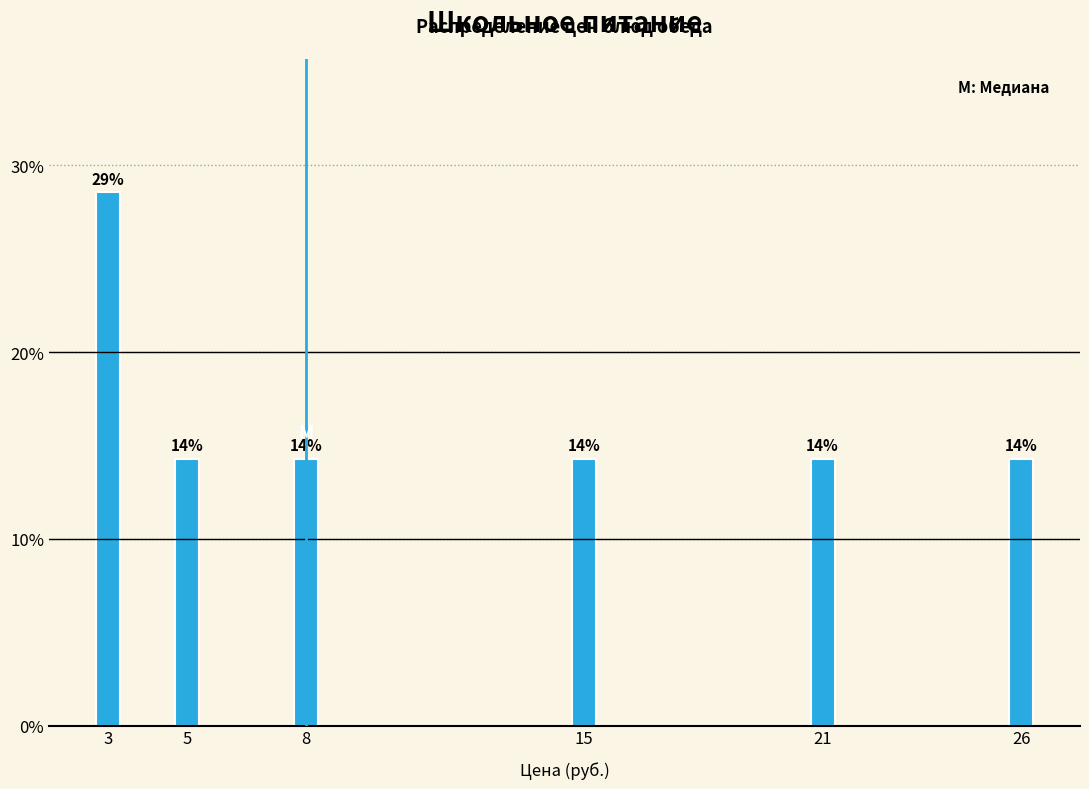

Are the bars horizontal?

No